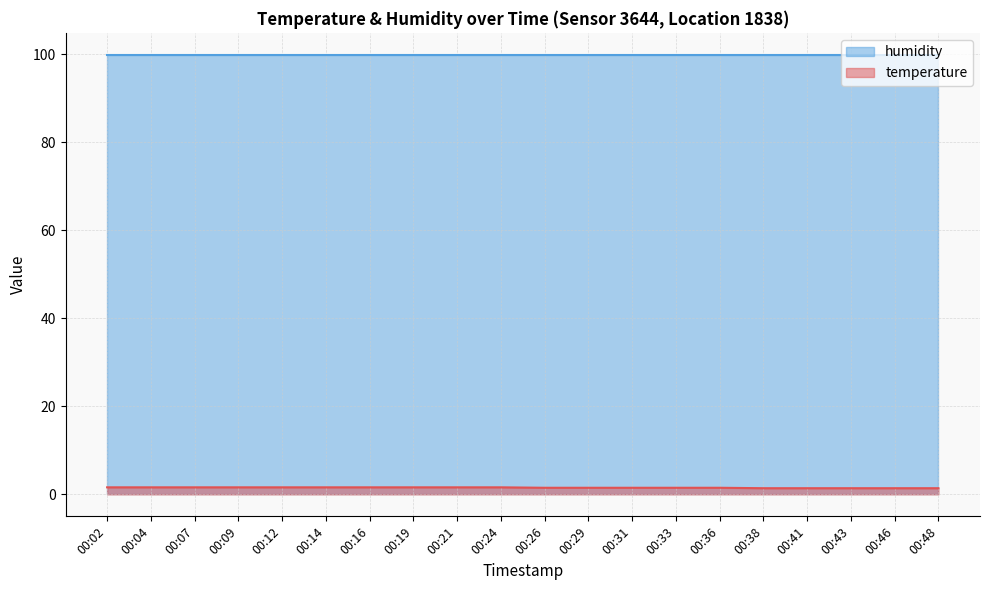

Reading left to right, what are all the values shown in this chart?

00:02=1.6	00:04=1.6	00:07=1.6	00:09=1.6	00:12=1.6	00:14=1.6	00:16=1.6	00:19=1.6	00:21=1.6	00:24=1.6	00:26=1.5	00:29=1.5	00:31=1.5	00:33=1.5	00:36=1.5	00:38=1.4	00:41=1.4	00:43=1.4	00:46=1.4	00:48=1.4